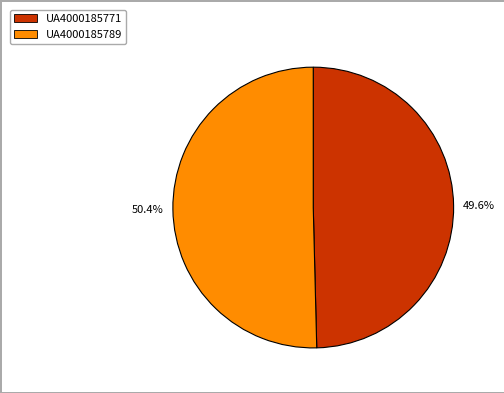

What is the ratio of the value at UA4000185771 to the value at UA4000185789?

1.0